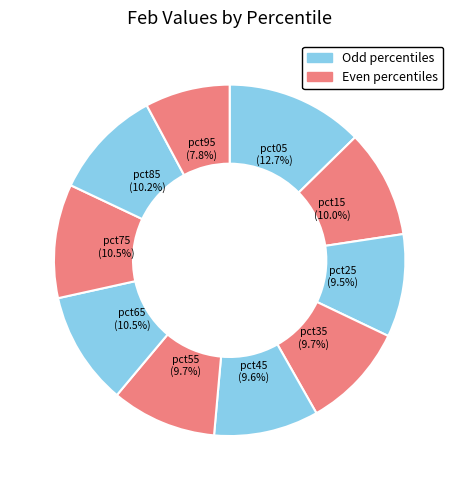

What portion of the pie excludes pct65?

89.5%